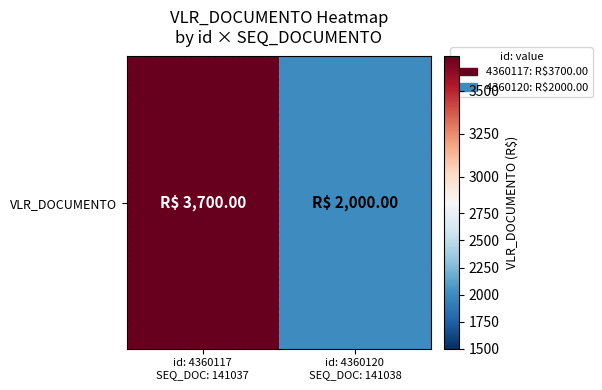

Where is the data nearest to the value 2850?

id: 4360117
SEQ_DOC: 141037